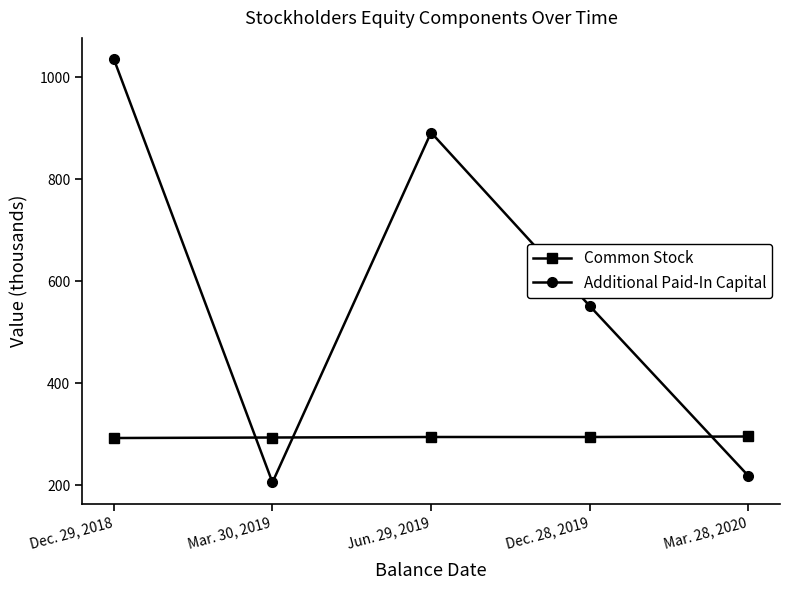

What position from the right is Dec. 29, 2018?

5